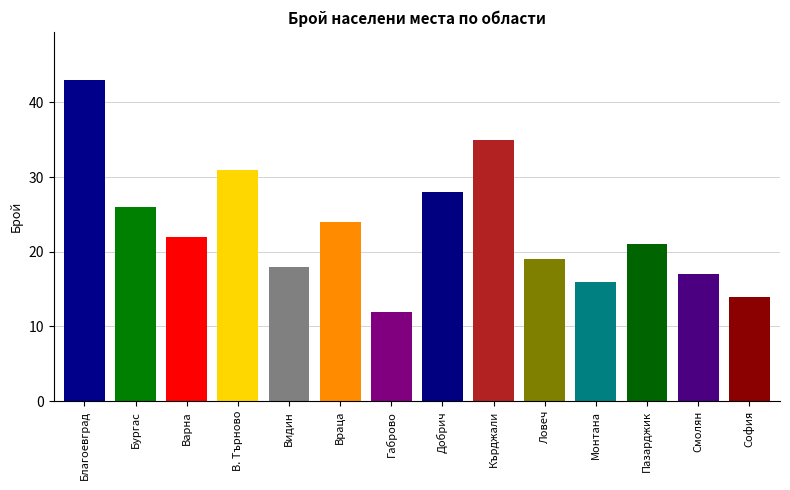

Reading left to right, list all the values displayed in this chart.

43	26	22	31	18	24	12	28	35	19	16	21	17	14